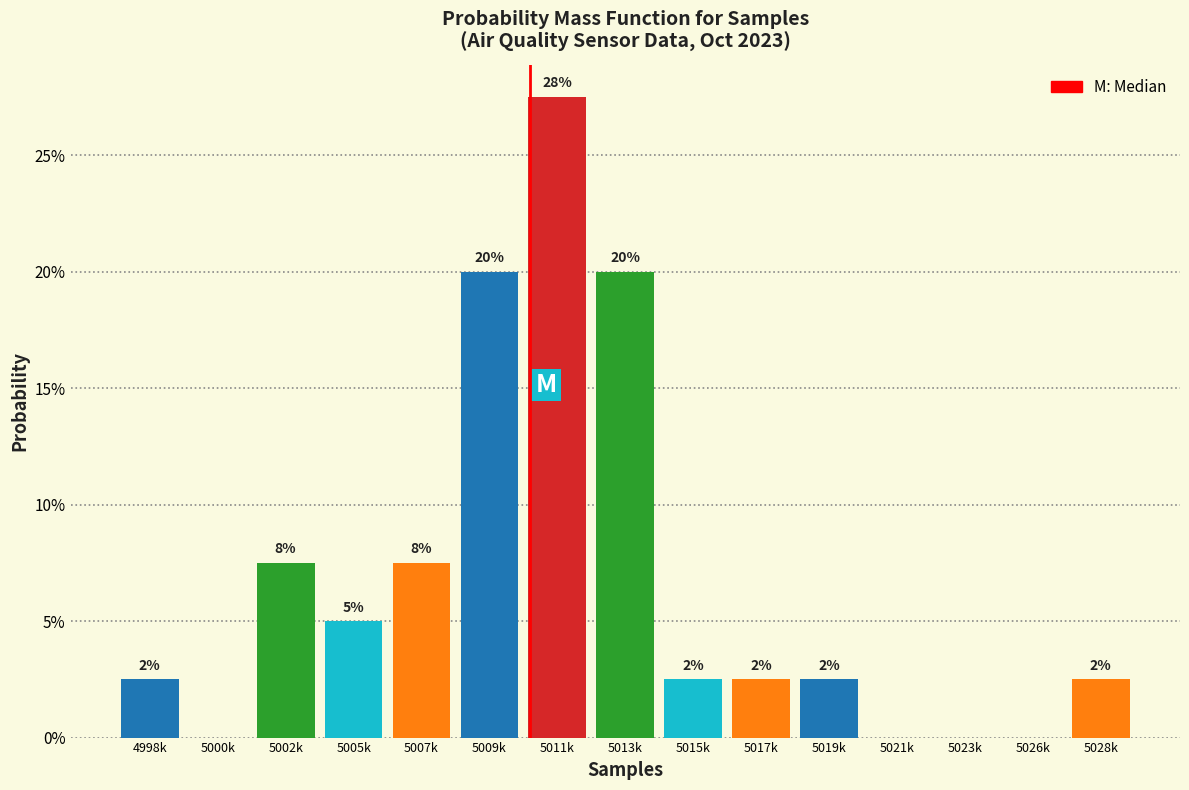

Are the bars horizontal?

No